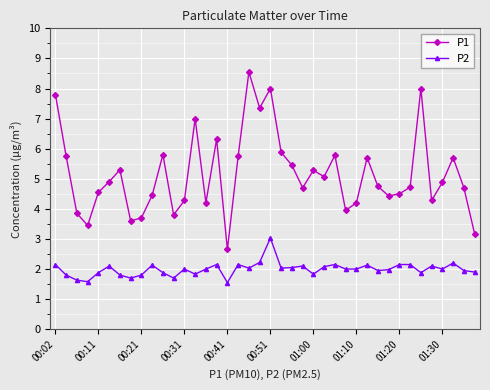

List the series in order of their peak value, highest first.

P1, P2